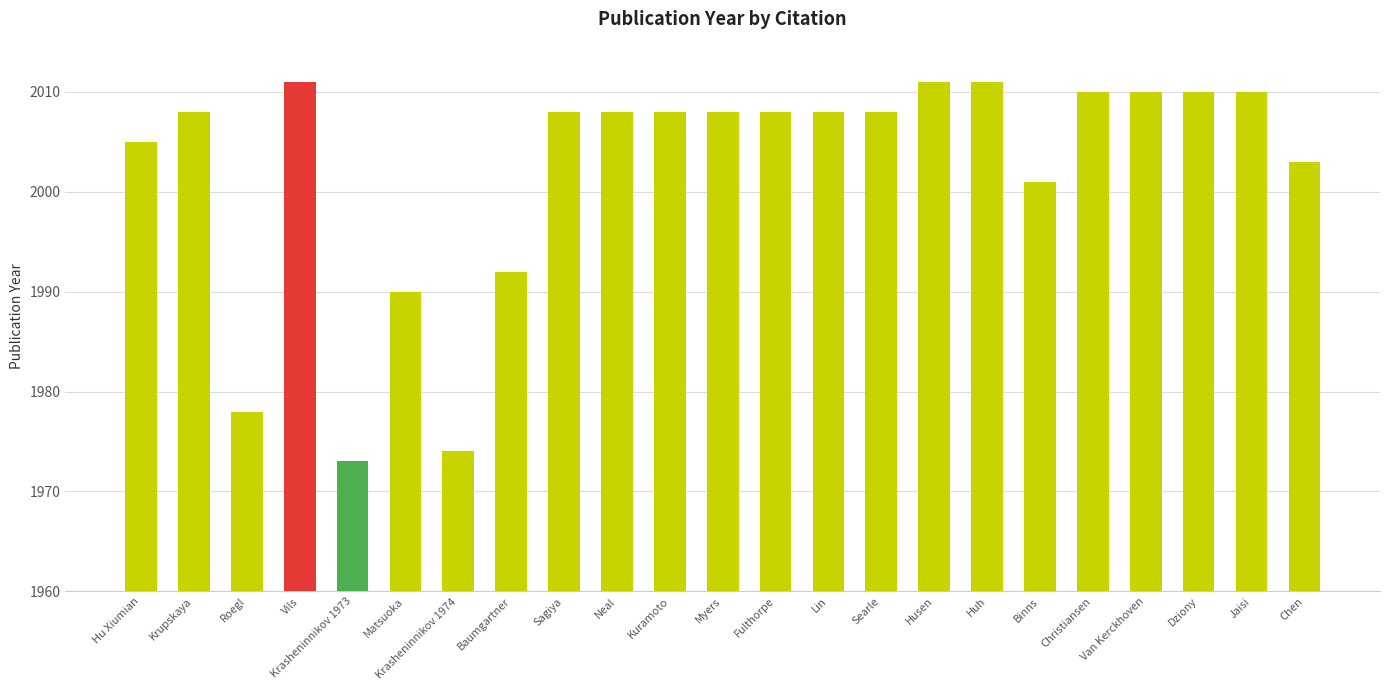

What is the ratio of the value at Fulthorpe to the value at Jaisi?

1.0